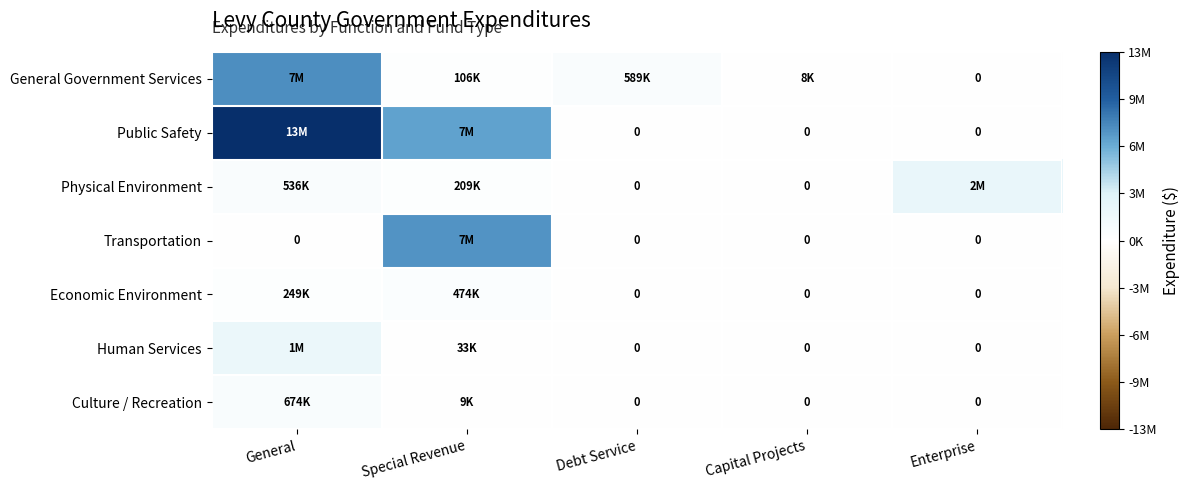

At how many categories does at least one series exceed 5929770?

2